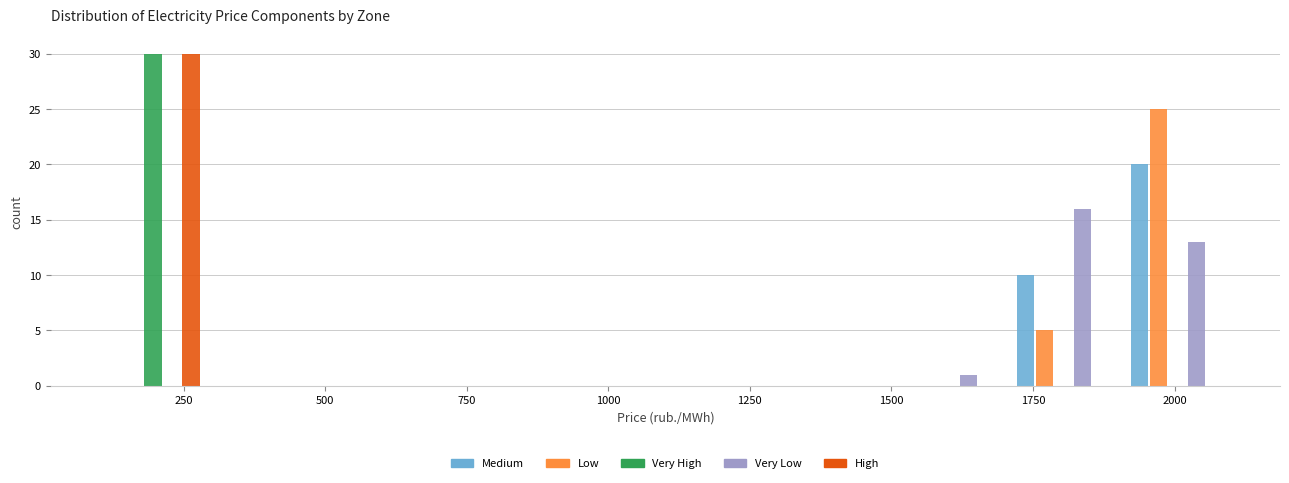

What is the height of the High bar covering 100 to 300 on the x-axis? Neither the bar edges nor the heights are printed on the chart, so give them approximately, as read against the axes.

30